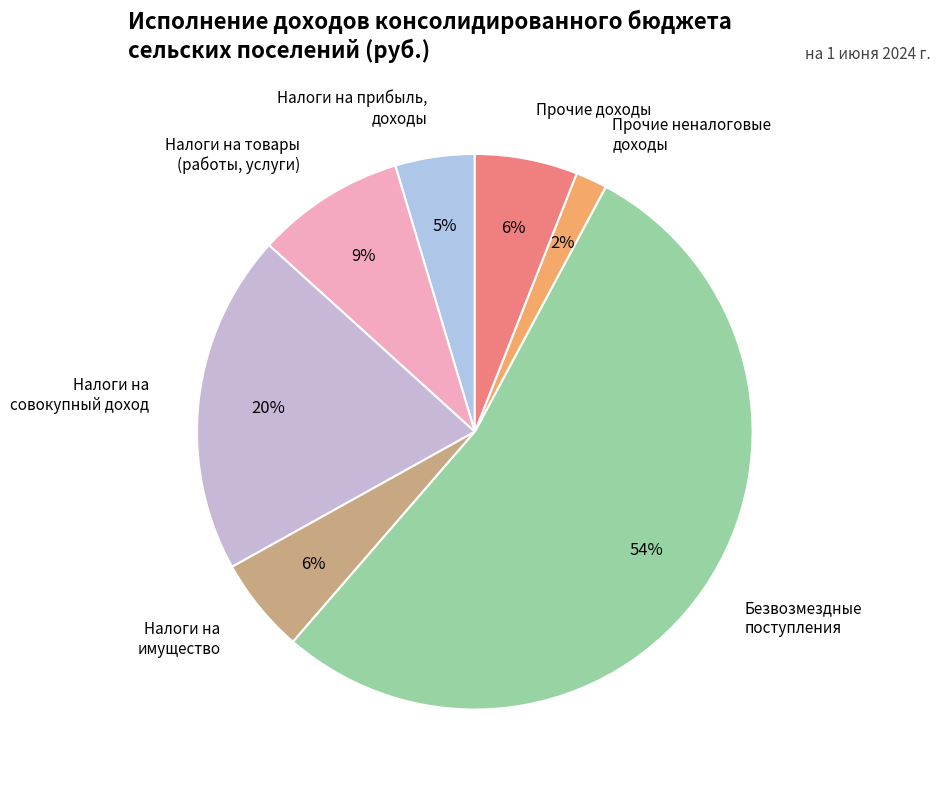

To the nearest percent, what percentage of the pie is Налоги на товары (работы, услуги)?

9%